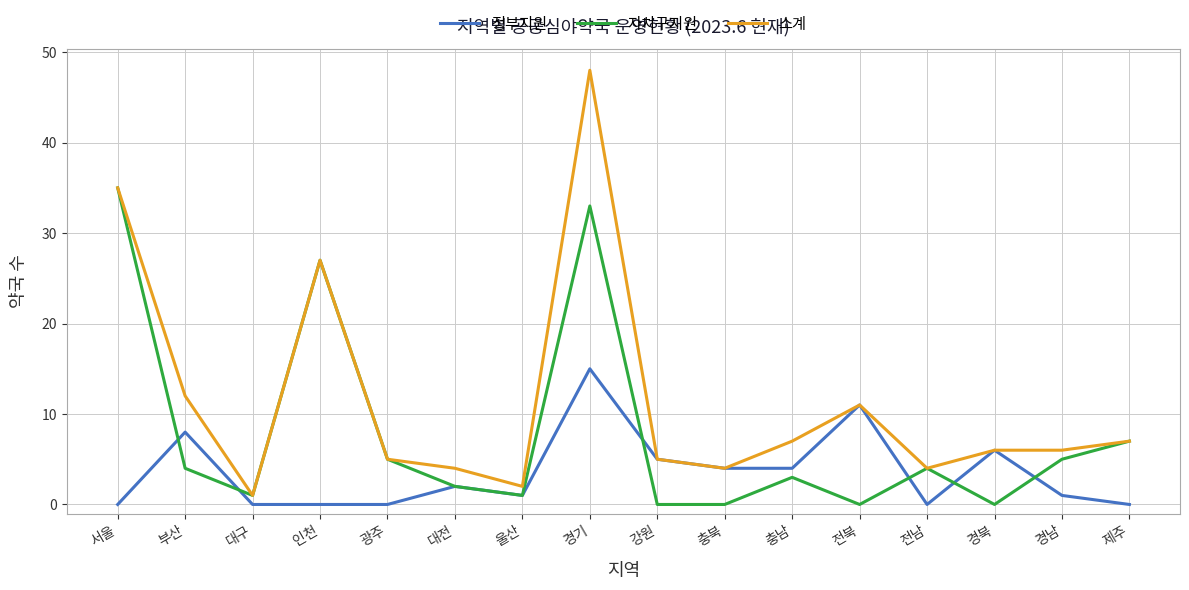

What is the difference between the 정부지원 values at 경남 and 충북?

3